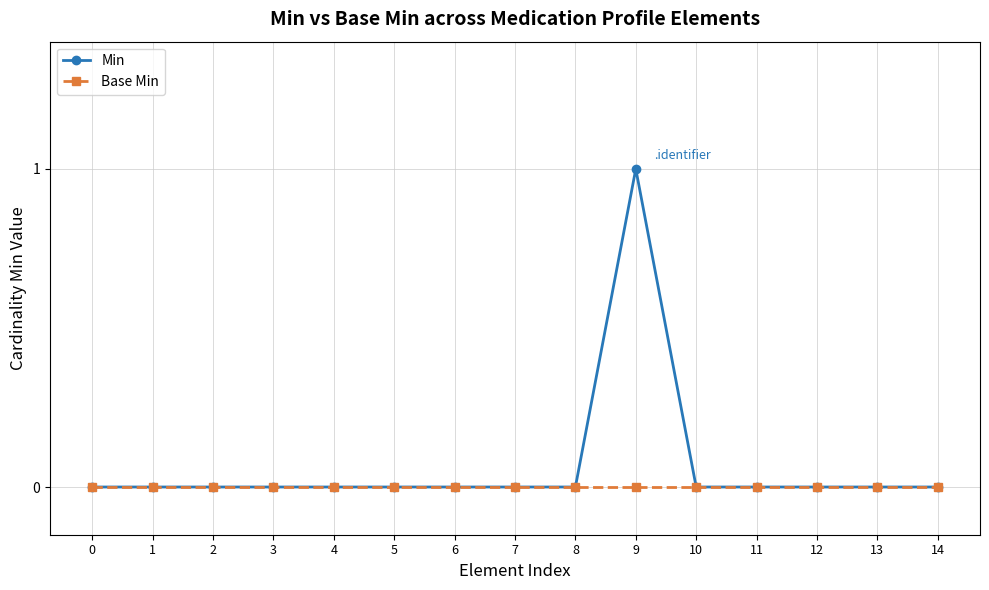

The Min series shows 0 at 8. True or false?

True